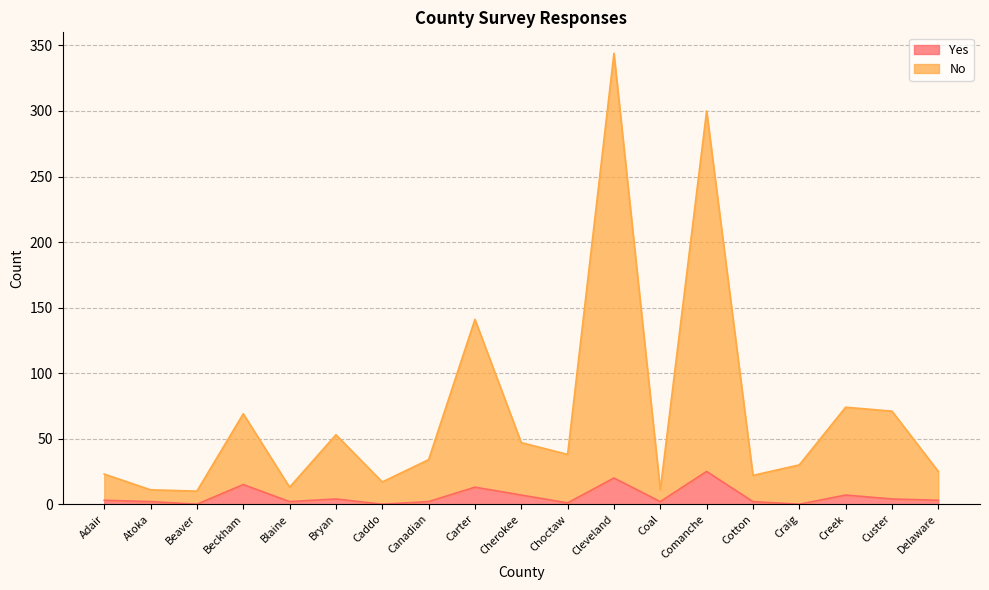

What is the average value of the Yes series?

6